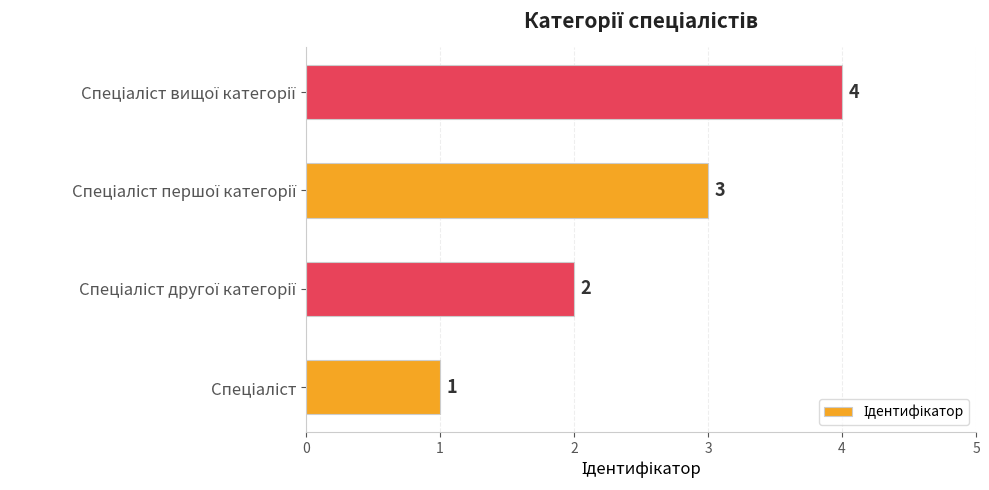

Count the values in the range 2 to 4.

3